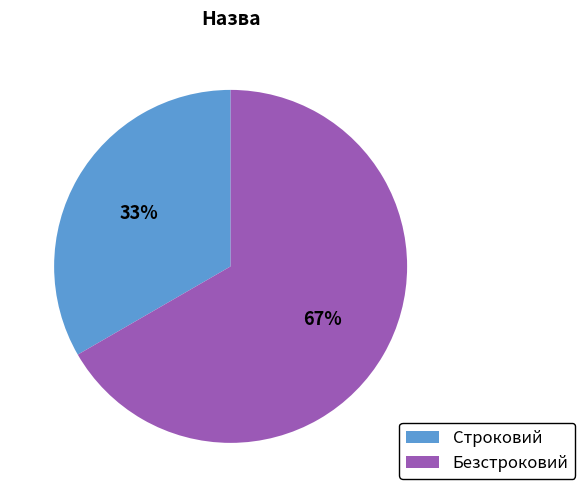

Does Безстроковий account for over 50% of the chart?

Yes